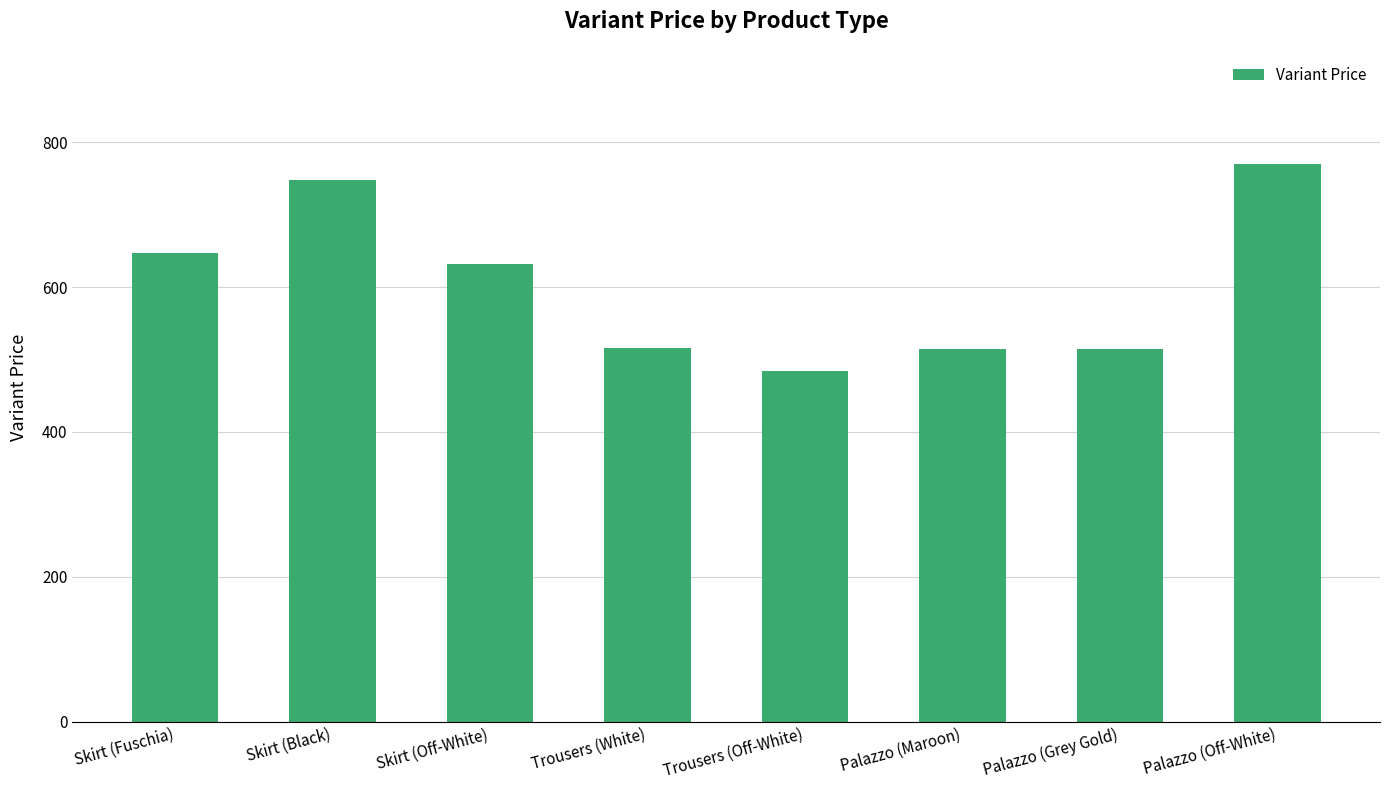

What is the difference between the second highest and second lowest values?

233.7